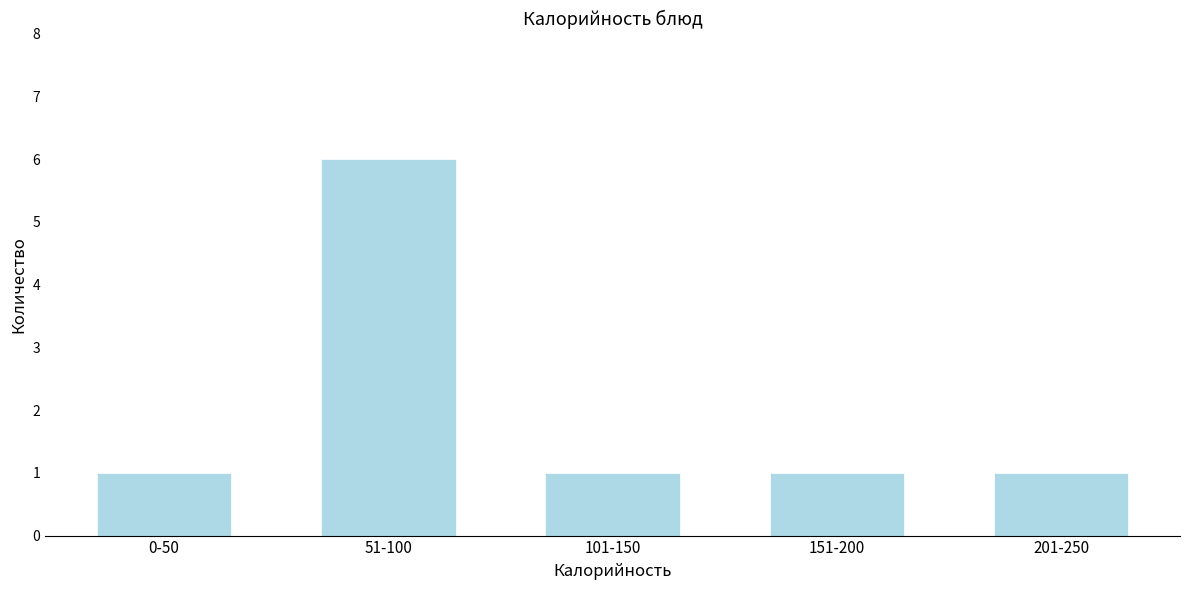

Reading left to right, transcribe all the data shown in this chart.

1	6	1	1	1